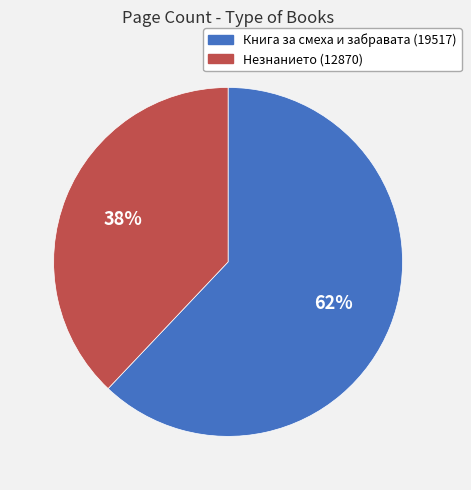

Approximately how many times larger is the value at Незнанието (12870) compared to Книга за смеха и забравата (19517)?

0.6